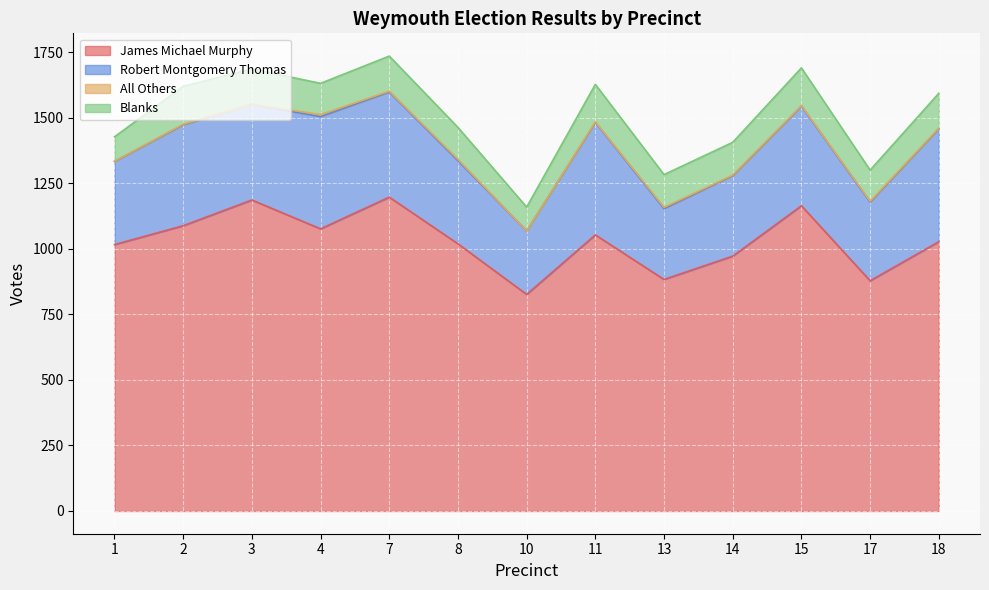

Reading left to right, transcribe all the data shown in this chart.

James Michael Murphy: 1016	1088	1186	1076	1197	1019	826	1053	883	972	1164	878	1027
Robert Montgomery Thomas: 317	385	365	428	401	317	242	429	270	307	380	300	431
All Others: 1	2	0	8	3	5	0	2	5	2	2	3	2
Blanks: 93	145	135	119	134	122	91	143	125	125	144	119	133